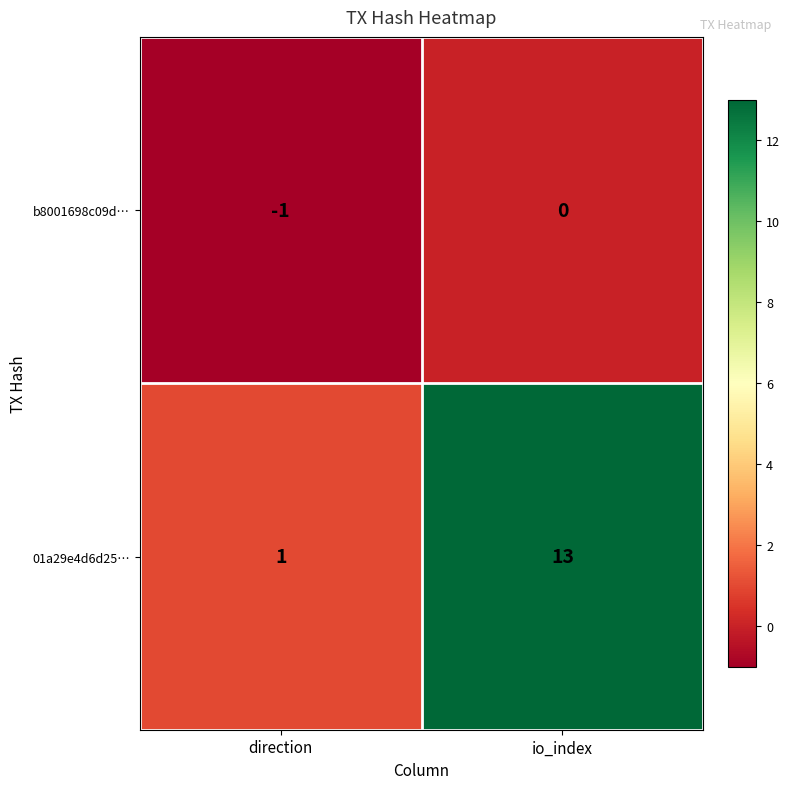

The value of b8001698c09d… at direction is -1. True or false?

True